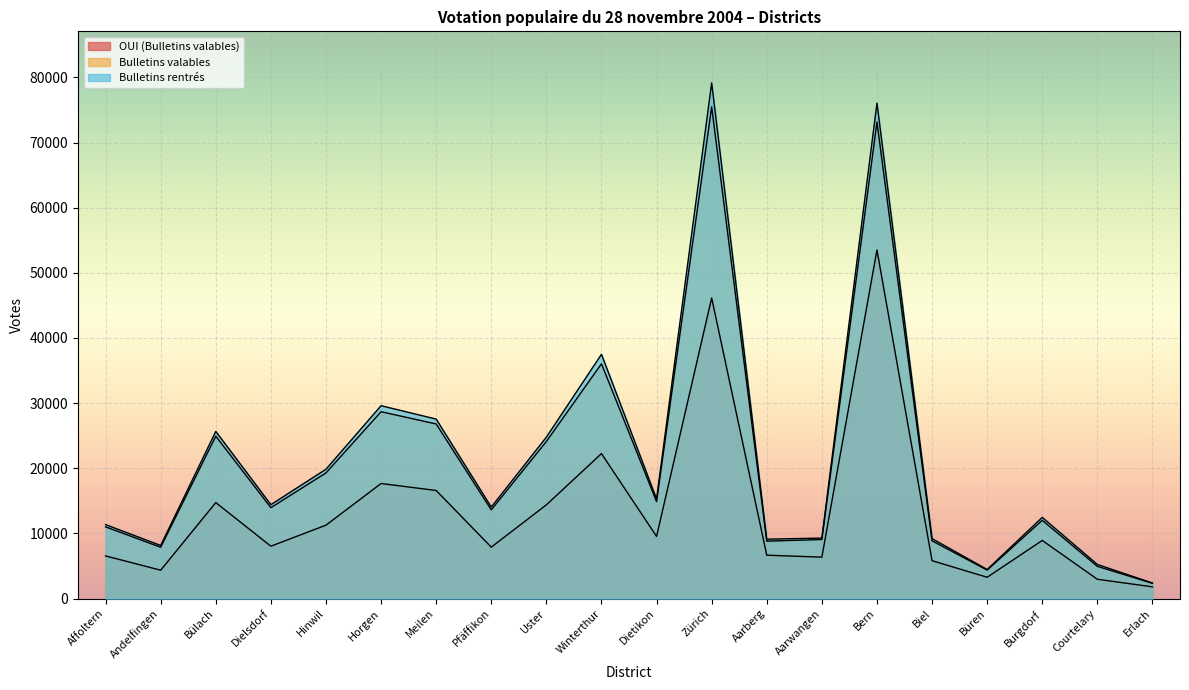

At which category does the chart reach its peak across all series?

Zürich